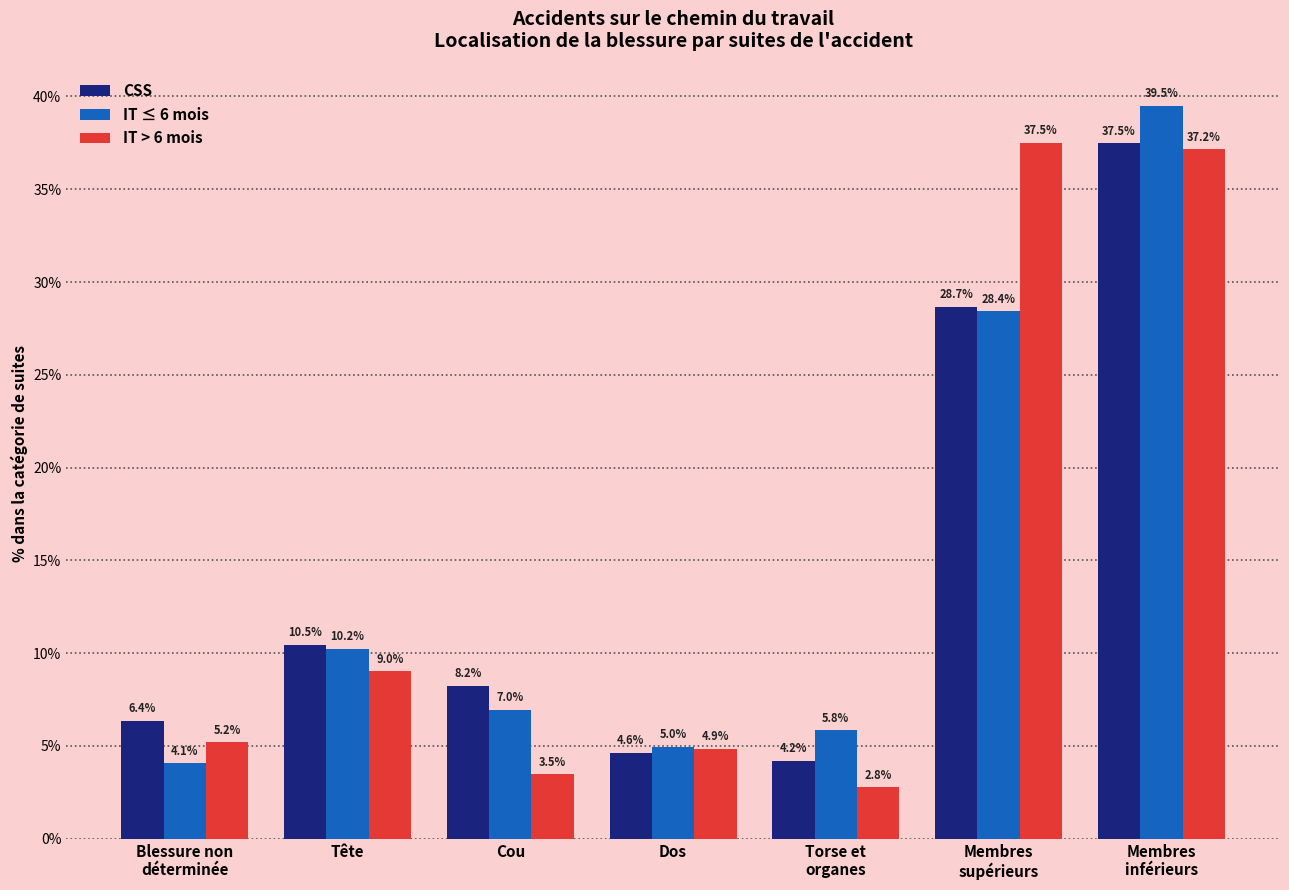

How many bars are there in each group?

3